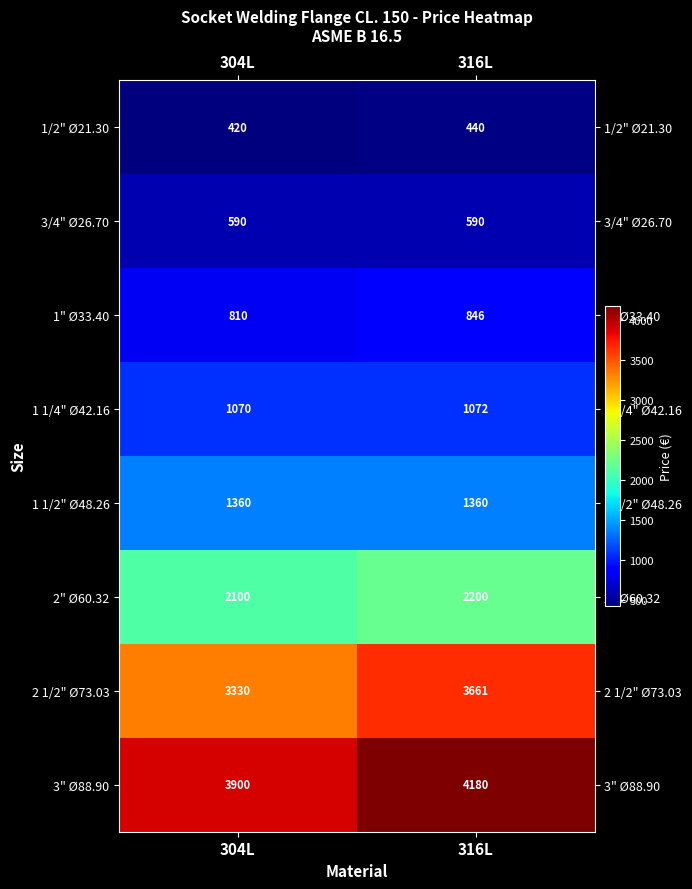

Which series has the largest total across all categories?

3" Ø88.90